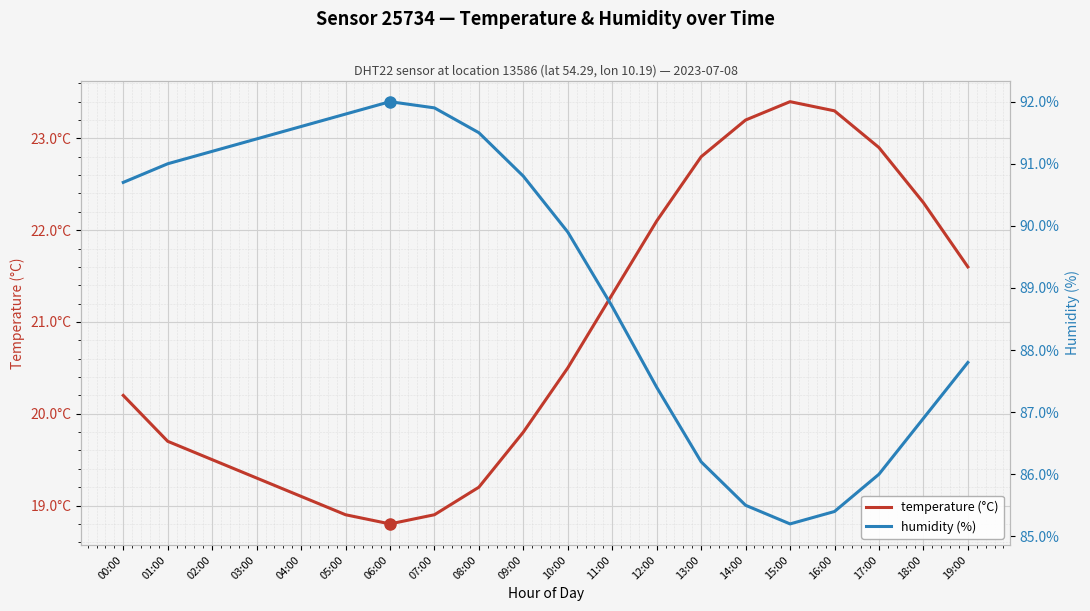

Read the temperature value at 15:00.

23.4